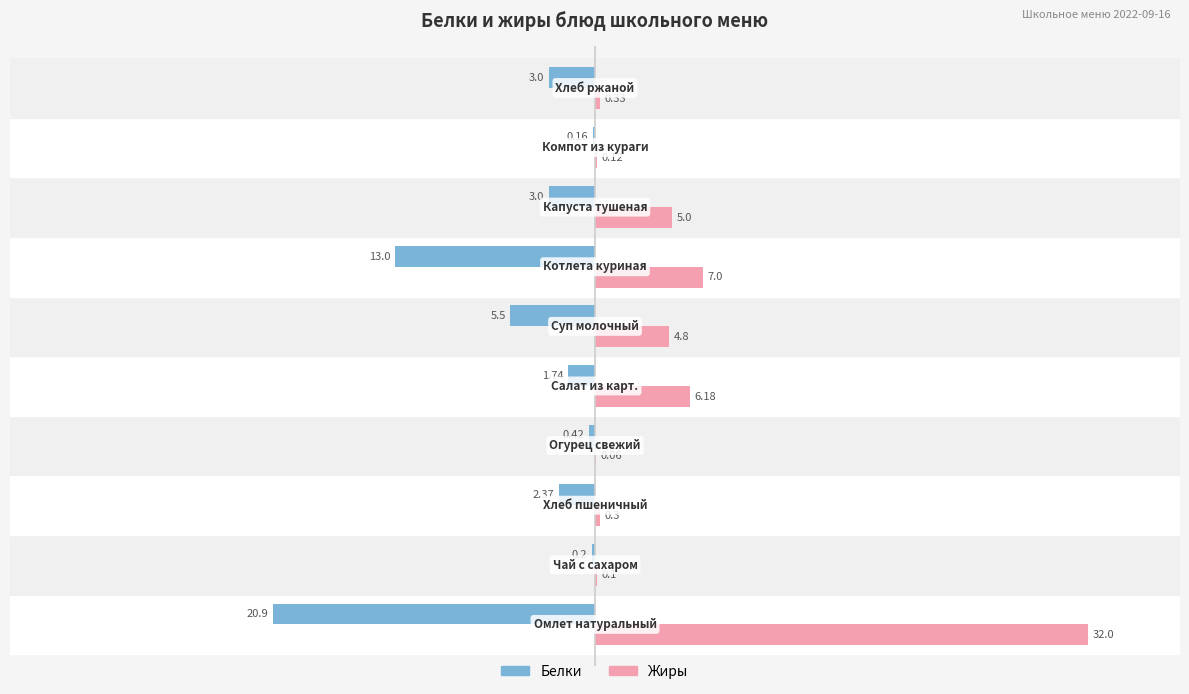

Count the number of categories in the chart.

10